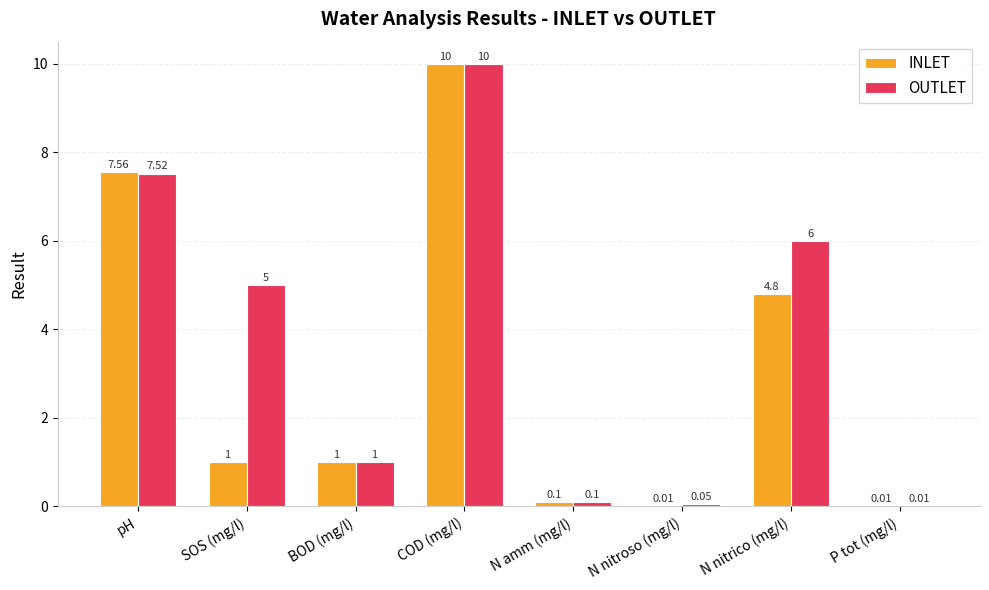

How many data points does each series have?

8